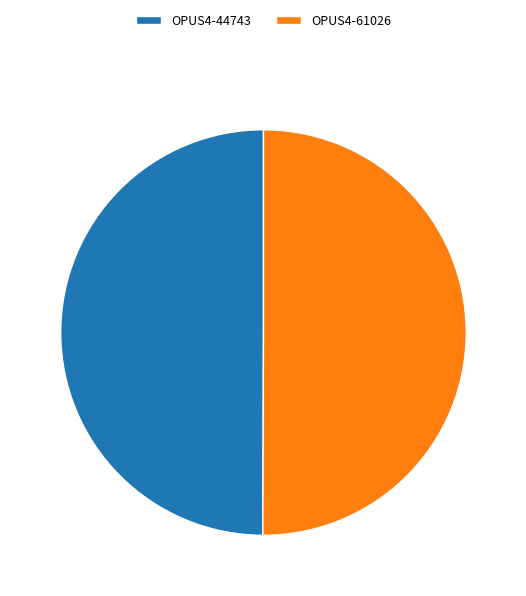

Do OPUS4-44743 and OPUS4-61026 together represent more than half of the pie?

Yes